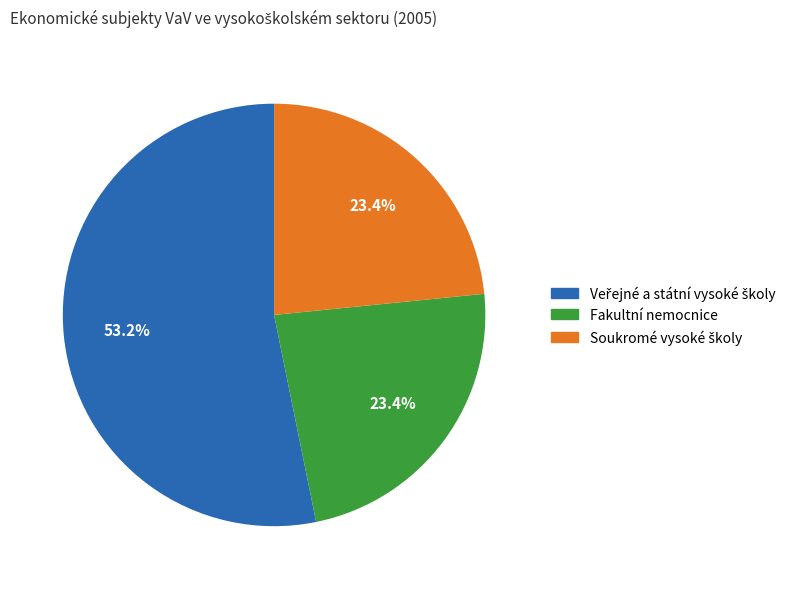

What portion of the pie excludes Fakultní nemocnice?

76.6%